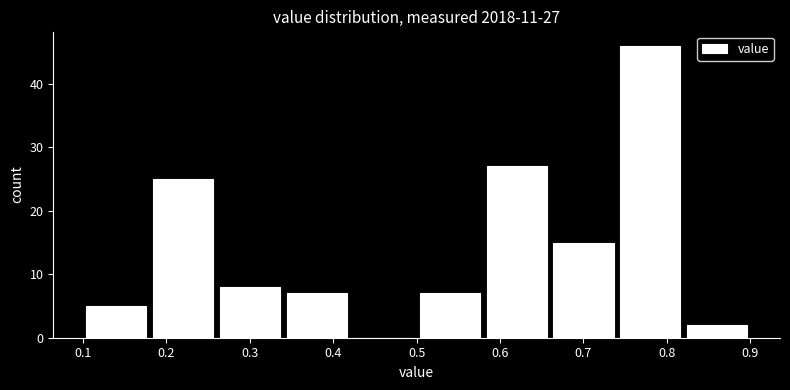

Which range on the x-axis has the tallest bar?

0.74 to 0.82